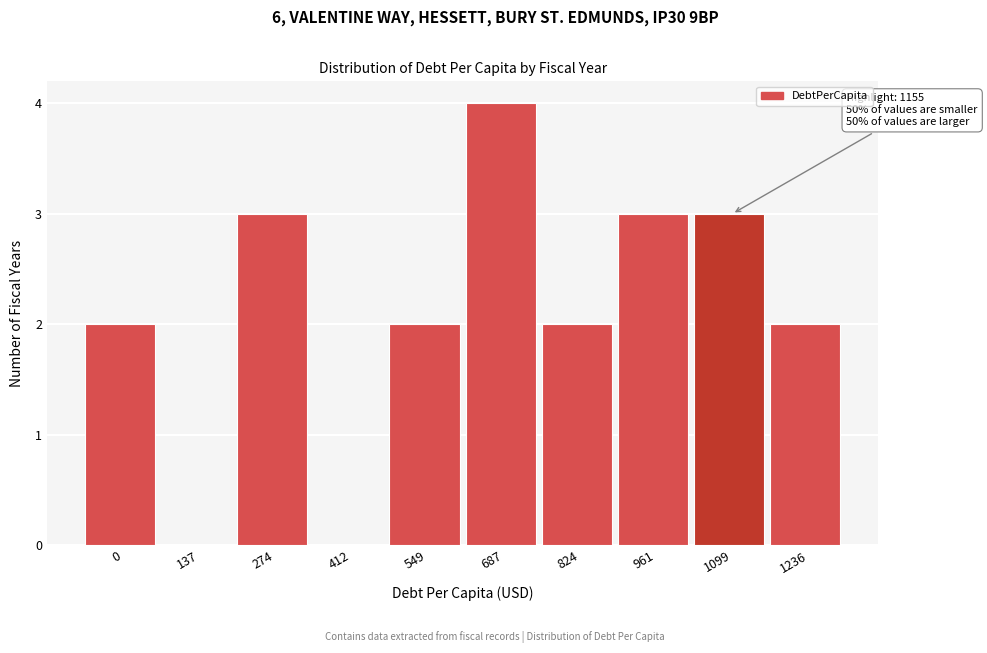

Reading left to right, what are all the values shown in this chart?

0=2	137=0	274=3	412=0	549=2	687=4	824=2	961=3	1099=3	1236=2